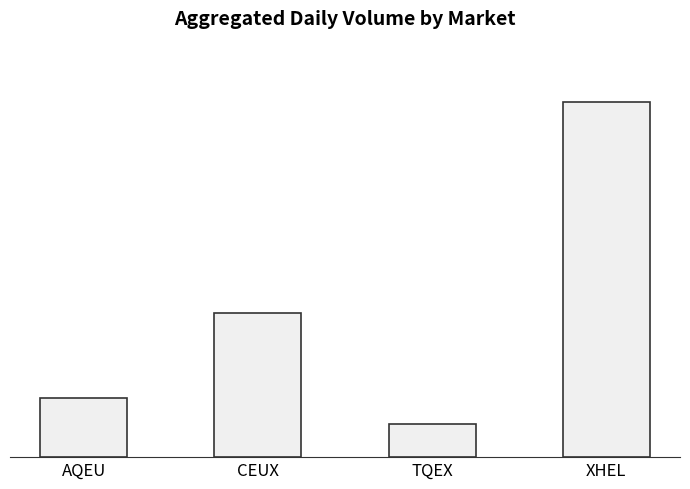

What is the label of the 2nd bar from the left?

CEUX